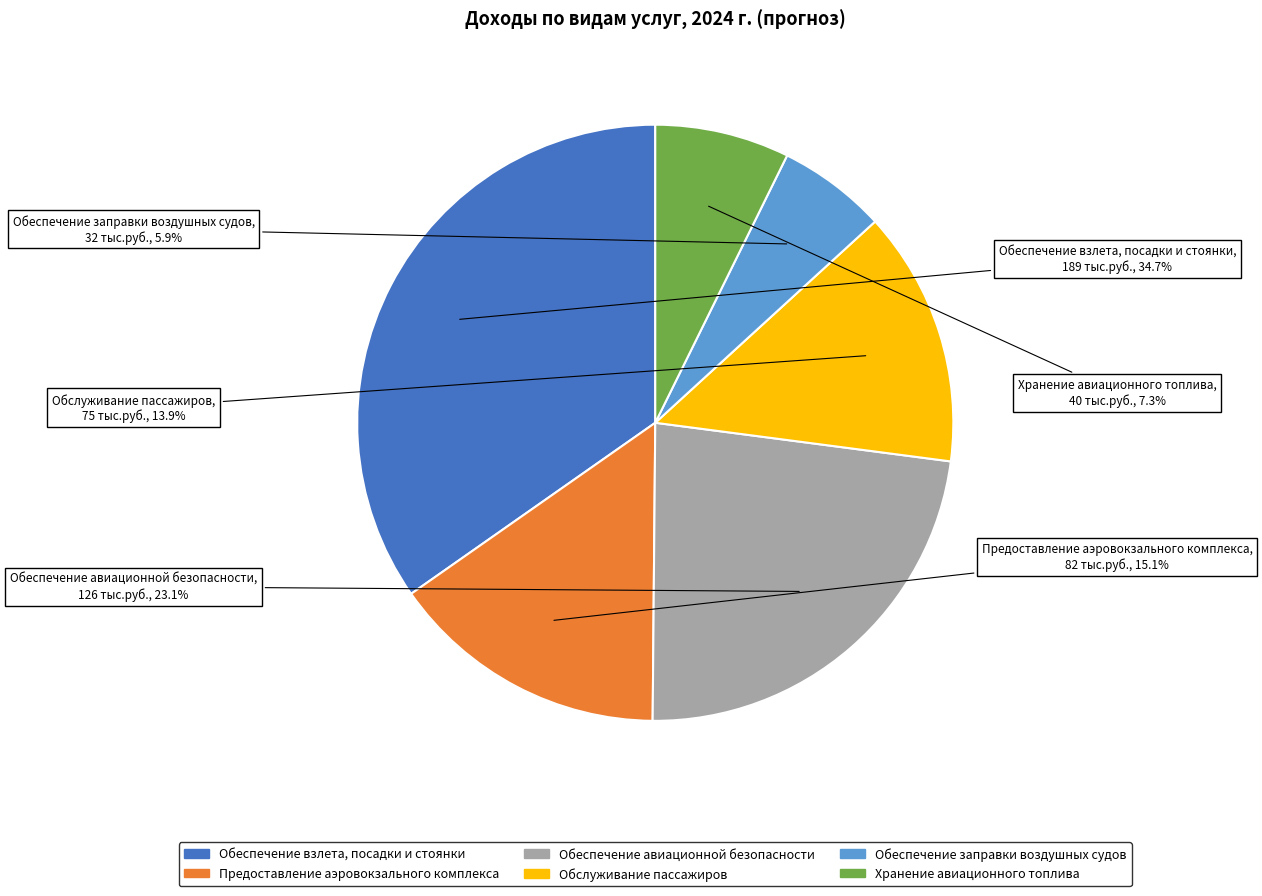

What percentage is NOT represented by Обеспечение взлета, посадки и стоянки?

65.3%